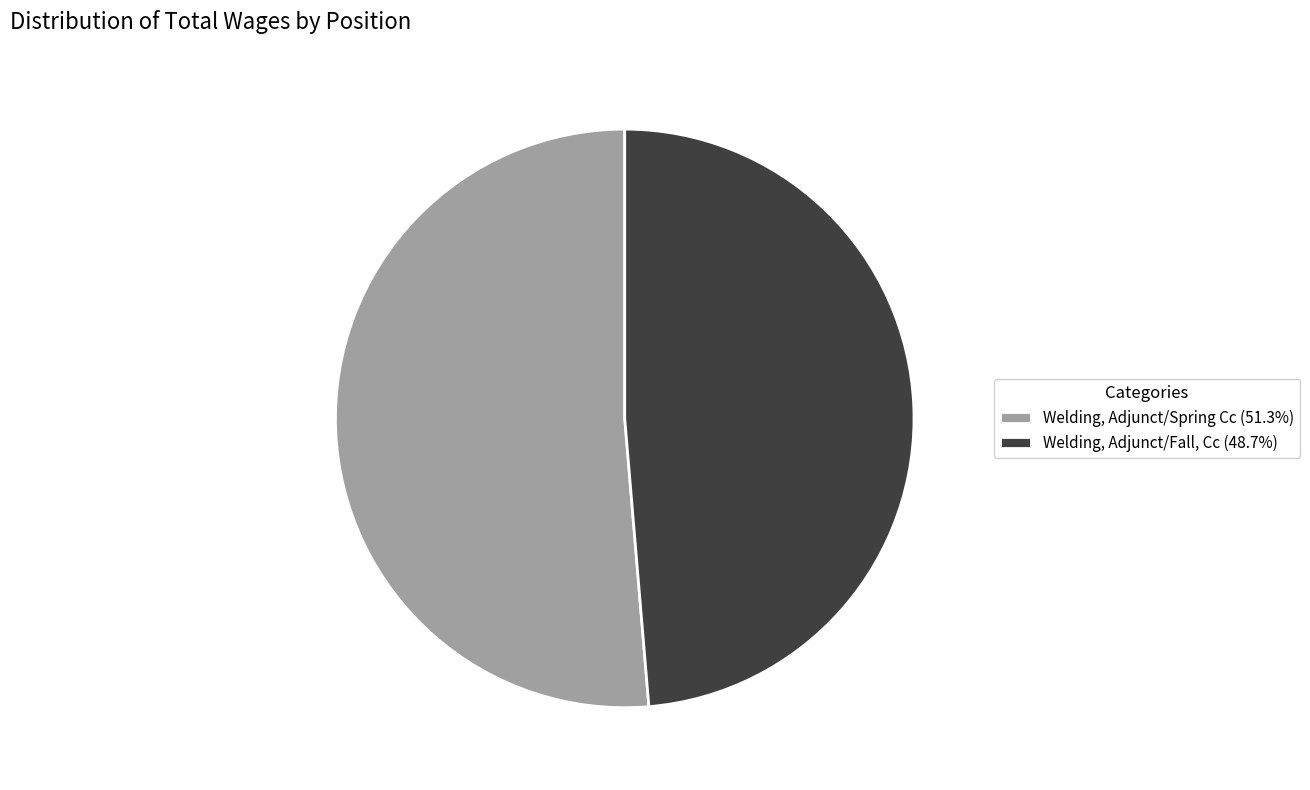

Rank the categories by value from highest to lowest.

Welding, Adjunct/Spring Cc, Welding, Adjunct/Fall, Cc